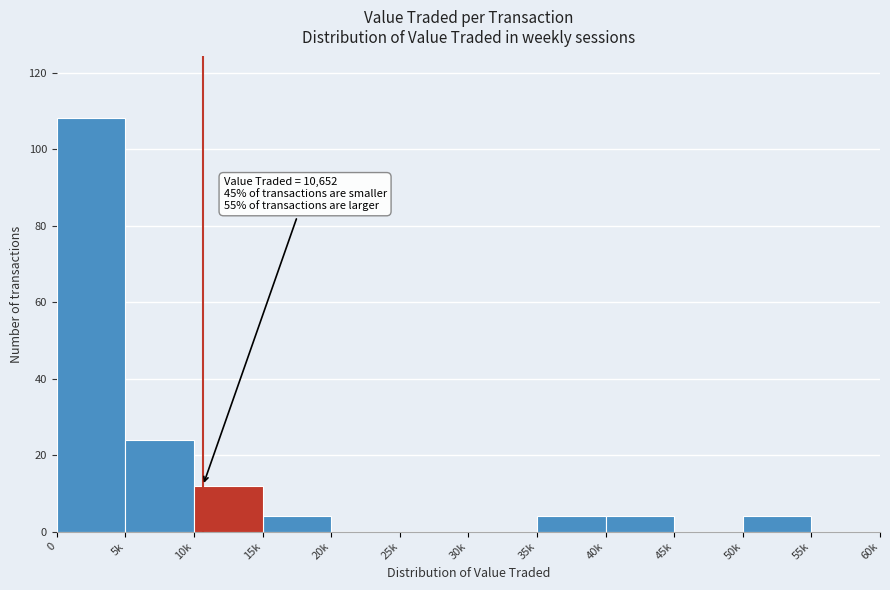

Reading left to right, what are all the values shown in this chart?

0=108	5k=24	10k=12	15k=4	20k=0	25k=0	30k=0	35k=4	40k=4	45k=0	50k=4	55k=0